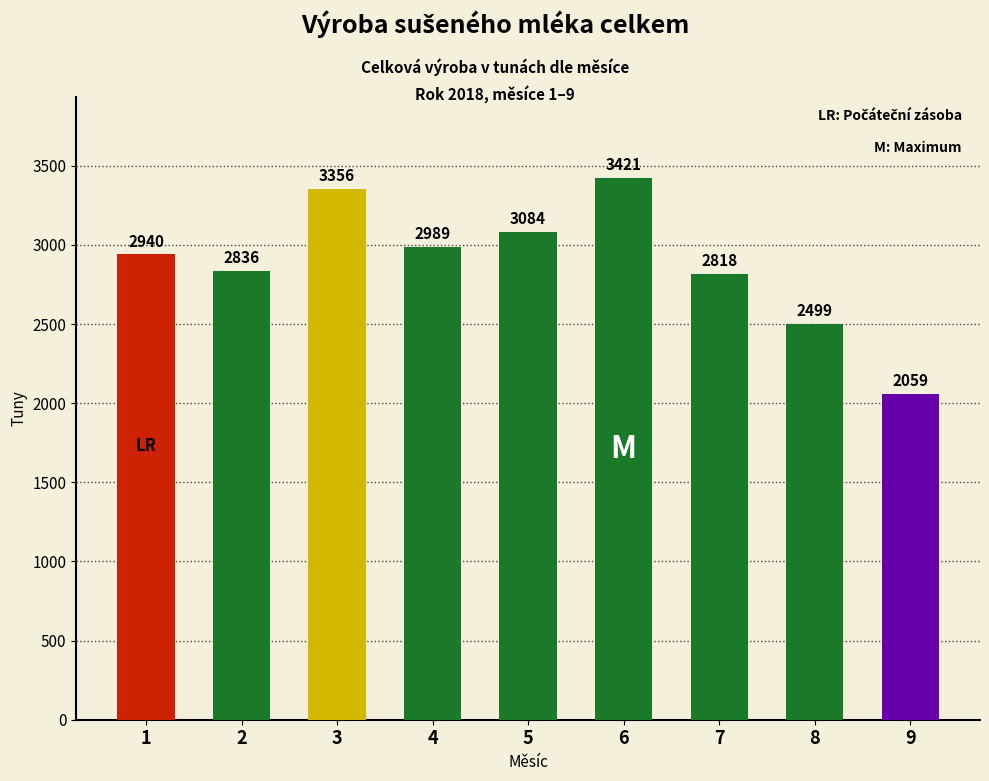

Which has a higher value, 1 or 7?

1